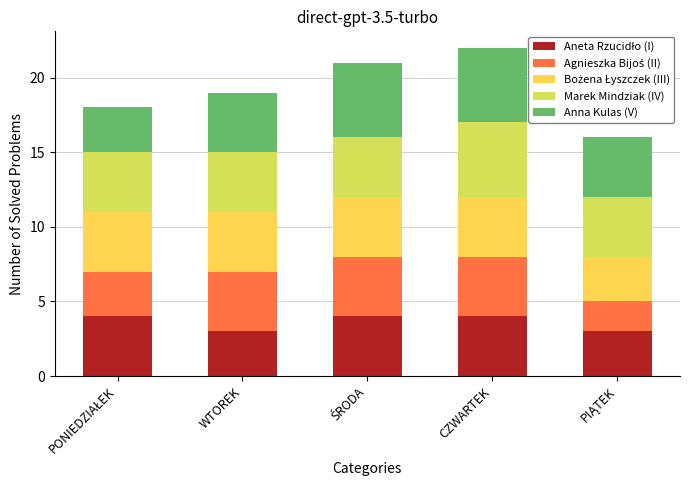

Are the bars grouped side by side (vs. stacked)?

No